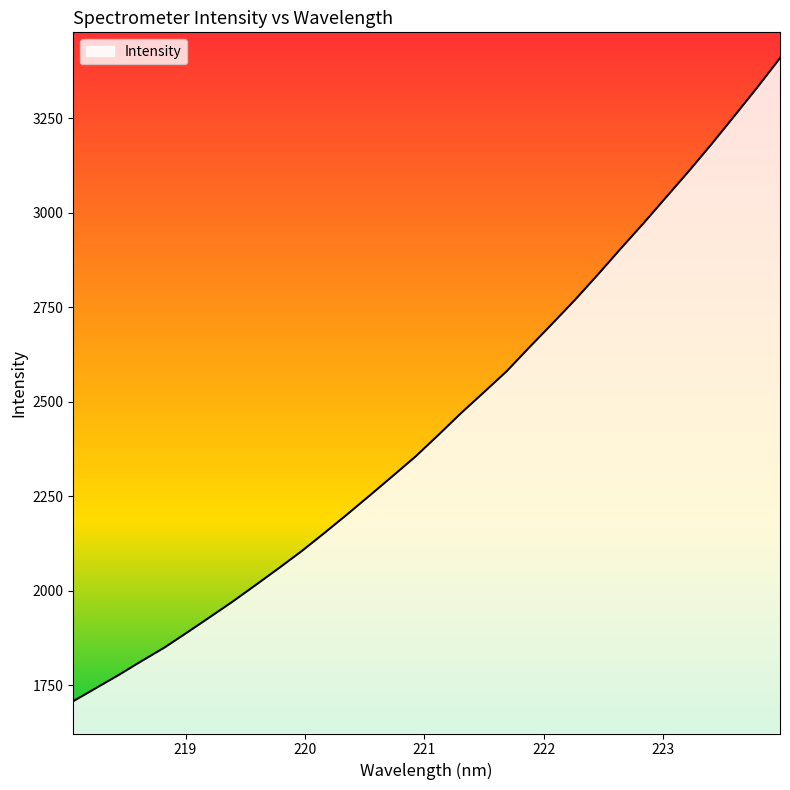

What is the difference between the maximum and second lowest values?

1665.2